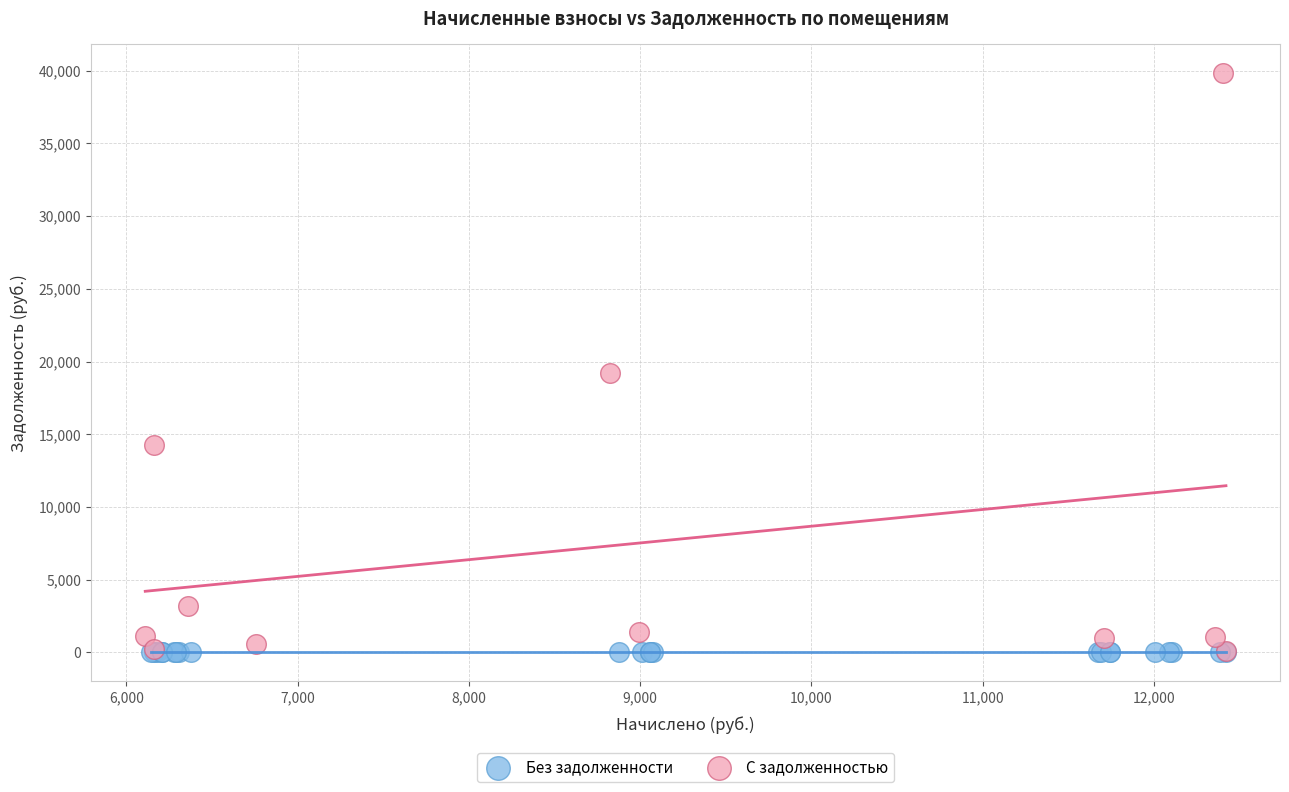

Which series reaches the maximum Y coordinate?

С задолженностью